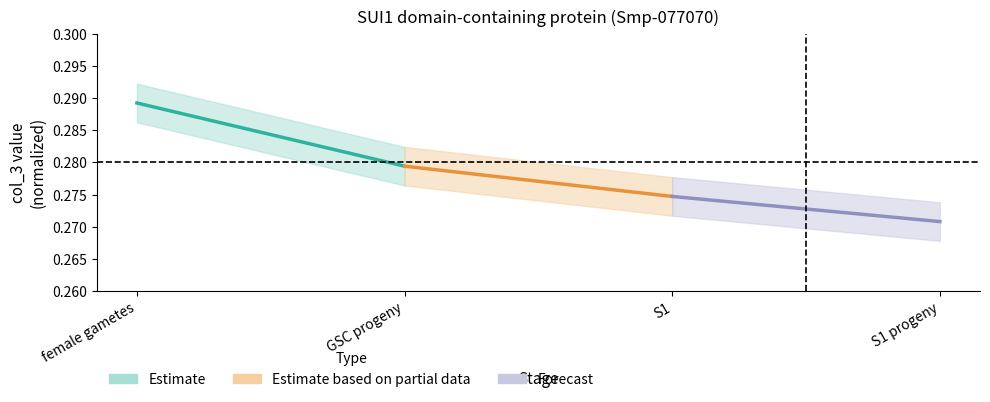

Which series changed the most between female gametes and GSC progeny?

Estimate